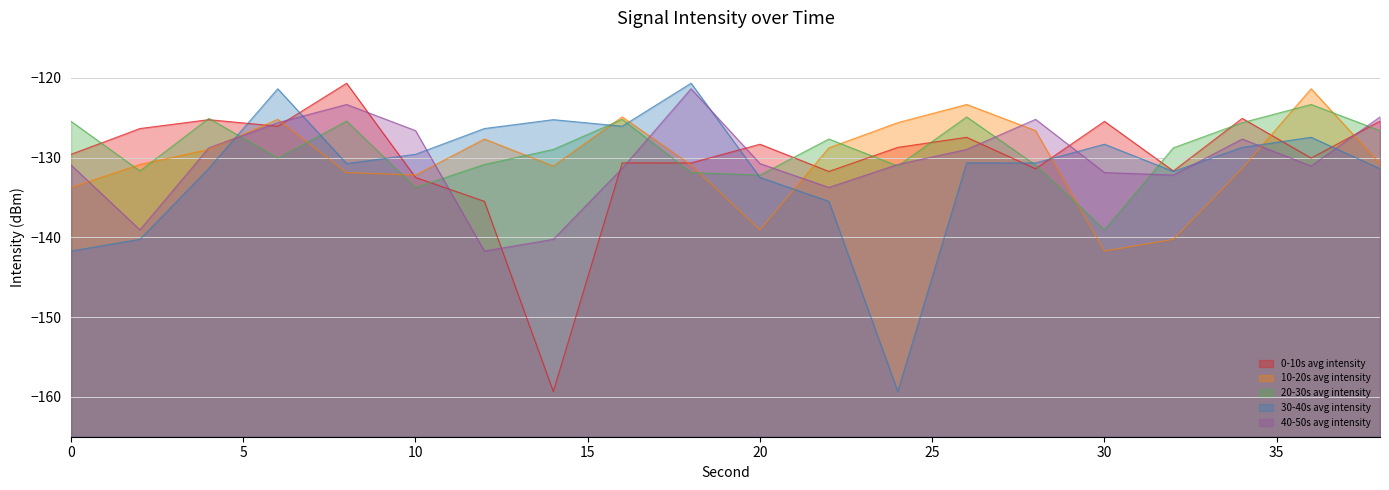

What is the spread (max minus min) of values at 38?

6.5